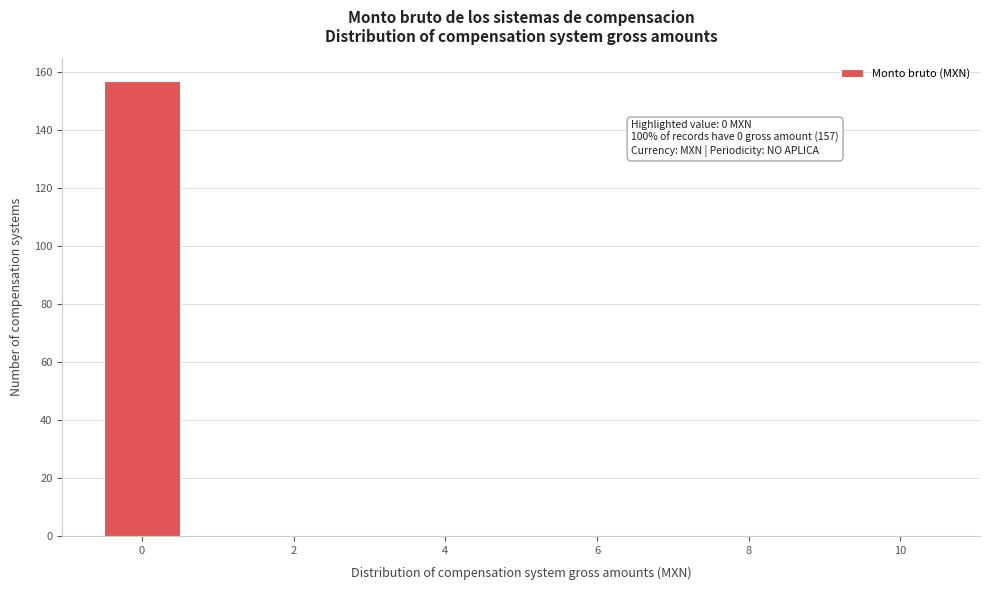

Over which range of the x-axis is the bar tallest?

-0.5 to 0.5